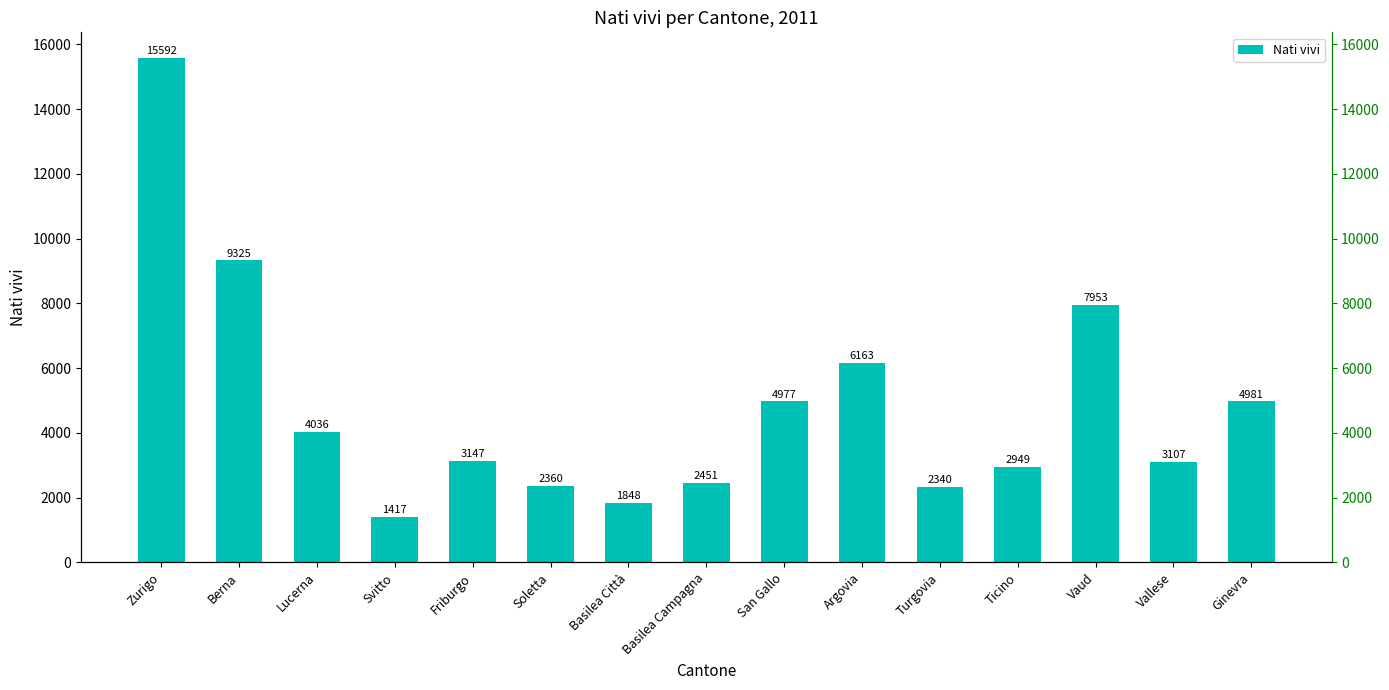

Reading right to left, extract all data points from this chart.

4981	3107	7953	2949	2340	6163	4977	2451	1848	2360	3147	1417	4036	9325	15592